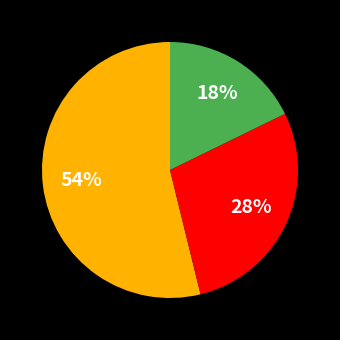

How many segments does this pie chart have?

3